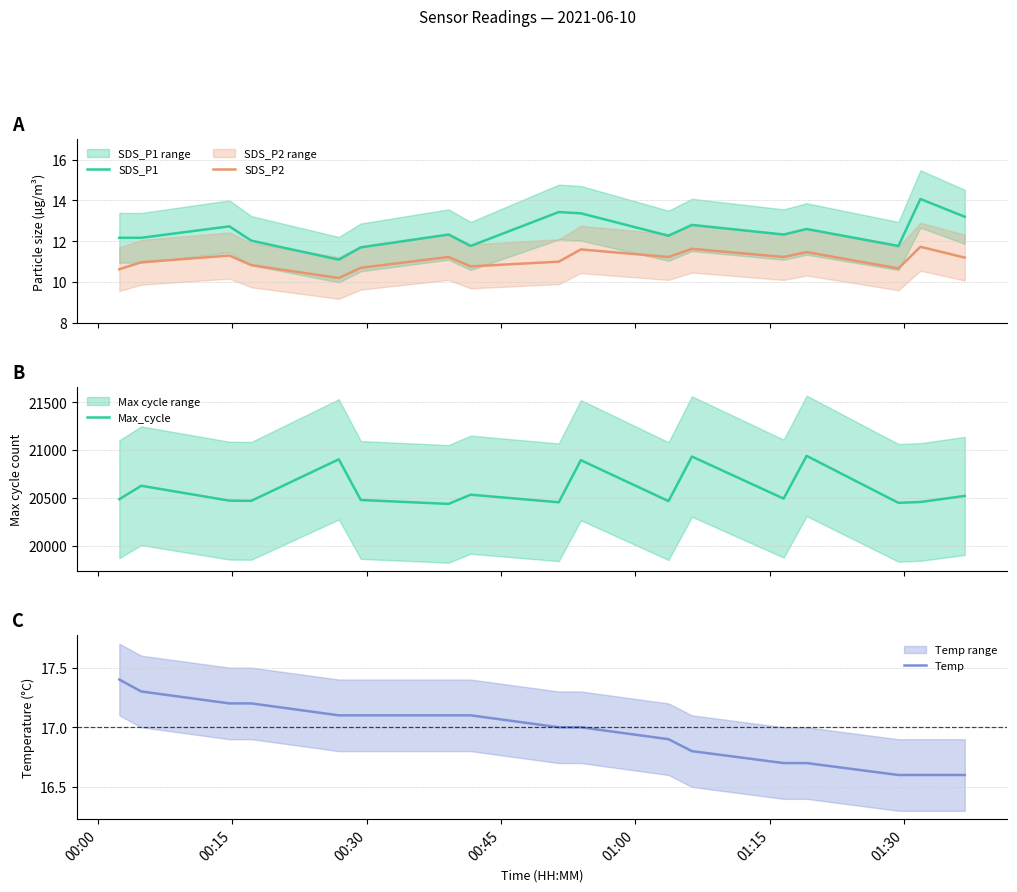

True or false: Max_cycle and SDS_P2 intersect in this chart.

False